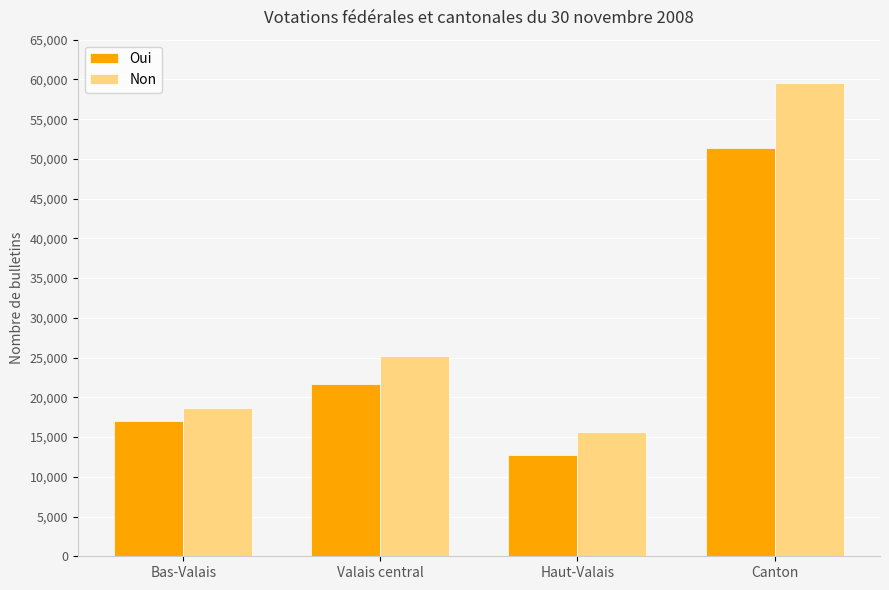

Count the number of categories in the chart.

4